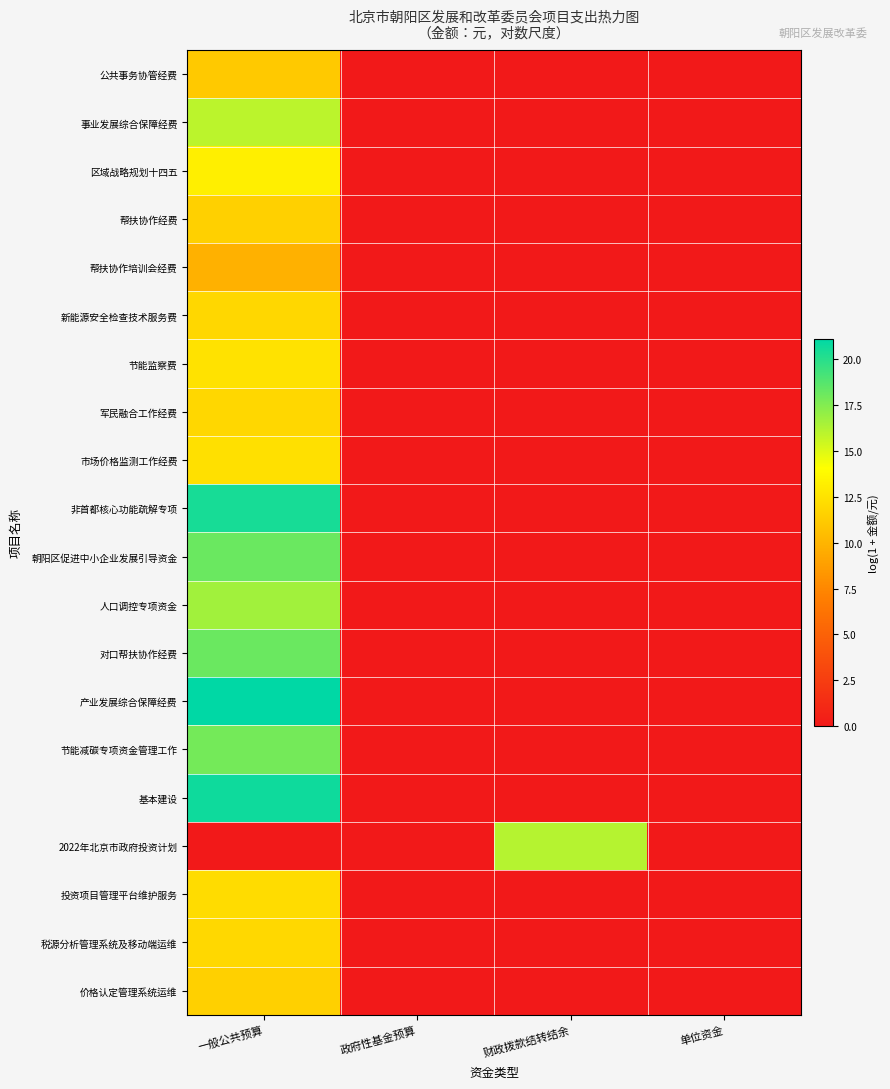

Reading left to right, transcribe all the data shown in this chart.

公共事务协管经费: 一般公共预算=11.1	政府性基金预算=0.0	财政拨款结转结余=0.0	单位资金=0.0
事业发展综合保障经费: 一般公共预算=16.0	政府性基金预算=0.0	财政拨款结转结余=0.0	单位资金=0.0
区域战略规划十四五: 一般公共预算=13.2	政府性基金预算=0.0	财政拨款结转结余=0.0	单位资金=0.0
帮扶协作经费: 一般公共预算=11.5	政府性基金预算=0.0	财政拨款结转结余=0.0	单位资金=0.0
帮扶协作培训会经费: 一般公共预算=9.8	政府性基金预算=0.0	财政拨款结转结余=0.0	单位资金=0.0
新能源安全检查技术服务费: 一般公共预算=11.9	政府性基金预算=0.0	财政拨款结转结余=0.0	单位资金=0.0
节能监察费: 一般公共预算=12.5	政府性基金预算=0.0	财政拨款结转结余=0.0	单位资金=0.0
军民融合工作经费: 一般公共预算=11.9	政府性基金预算=0.0	财政拨款结转结余=0.0	单位资金=0.0
市场价格监测工作经费: 一般公共预算=12.4	政府性基金预算=0.0	财政拨款结转结余=0.0	单位资金=0.0
非首都核心功能疏解专项: 一般公共预算=20.4	政府性基金预算=0.0	财政拨款结转结余=0.0	单位资金=0.0
朝阳区促进中小企业发展引导资金: 一般公共预算=18.2	政府性基金预算=0.0	财政拨款结转结余=0.0	单位资金=0.0
人口调控专项资金: 一般公共预算=16.7	政府性基金预算=0.0	财政拨款结转结余=0.0	单位资金=0.0
对口帮扶协作经费: 一般公共预算=18.2	政府性基金预算=0.0	财政拨款结转结余=0.0	单位资金=0.0
产业发展综合保障经费: 一般公共预算=21.1	政府性基金预算=0.0	财政拨款结转结余=0.0	单位资金=0.0
节能减碳专项资金管理工作: 一般公共预算=17.9	政府性基金预算=0.0	财政拨款结转结余=0.0	单位资金=0.0
基本建设: 一般公共预算=20.7	政府性基金预算=0.0	财政拨款结转结余=0.0	单位资金=0.0
2022年北京市政府投资计划: 一般公共预算=0.0	政府性基金预算=0.0	财政拨款结转结余=16.1	单位资金=0.0
投资项目管理平台维护服务: 一般公共预算=12.2	政府性基金预算=0.0	财政拨款结转结余=0.0	单位资金=0.0
税源分析管理系统及移动端运维: 一般公共预算=11.9	政府性基金预算=0.0	财政拨款结转结余=0.0	单位资金=0.0
价格认定管理系统运维: 一般公共预算=11.5	政府性基金预算=0.0	财政拨款结转结余=0.0	单位资金=0.0